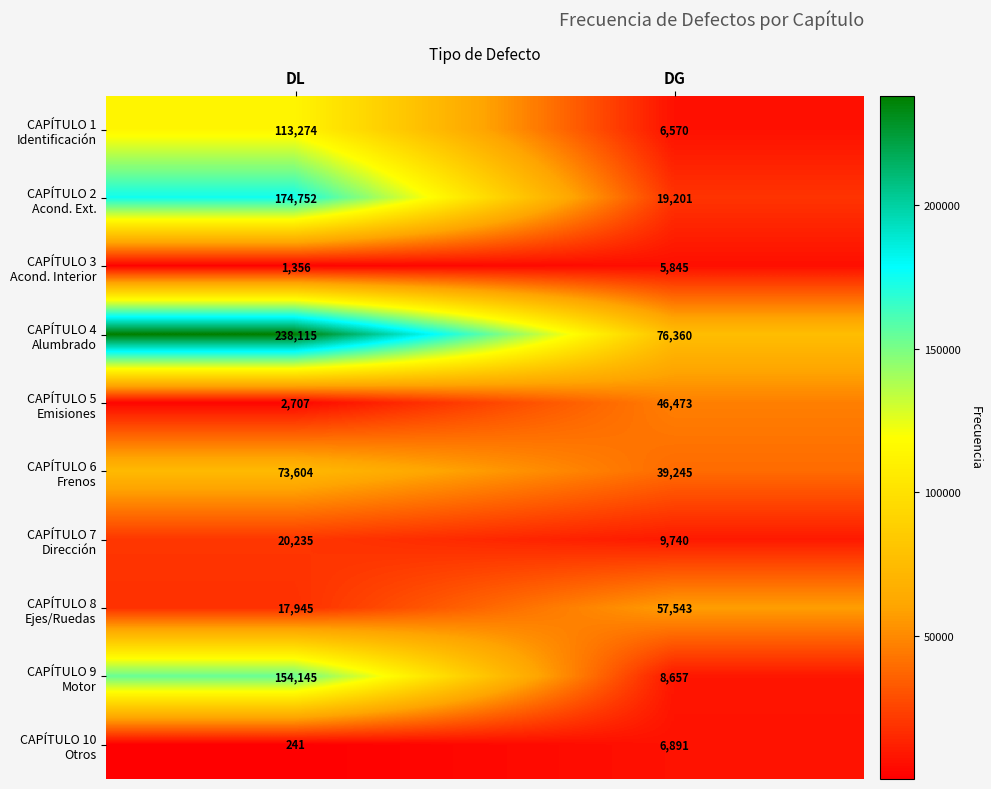

At which category is the sum across all series the highest?

DL